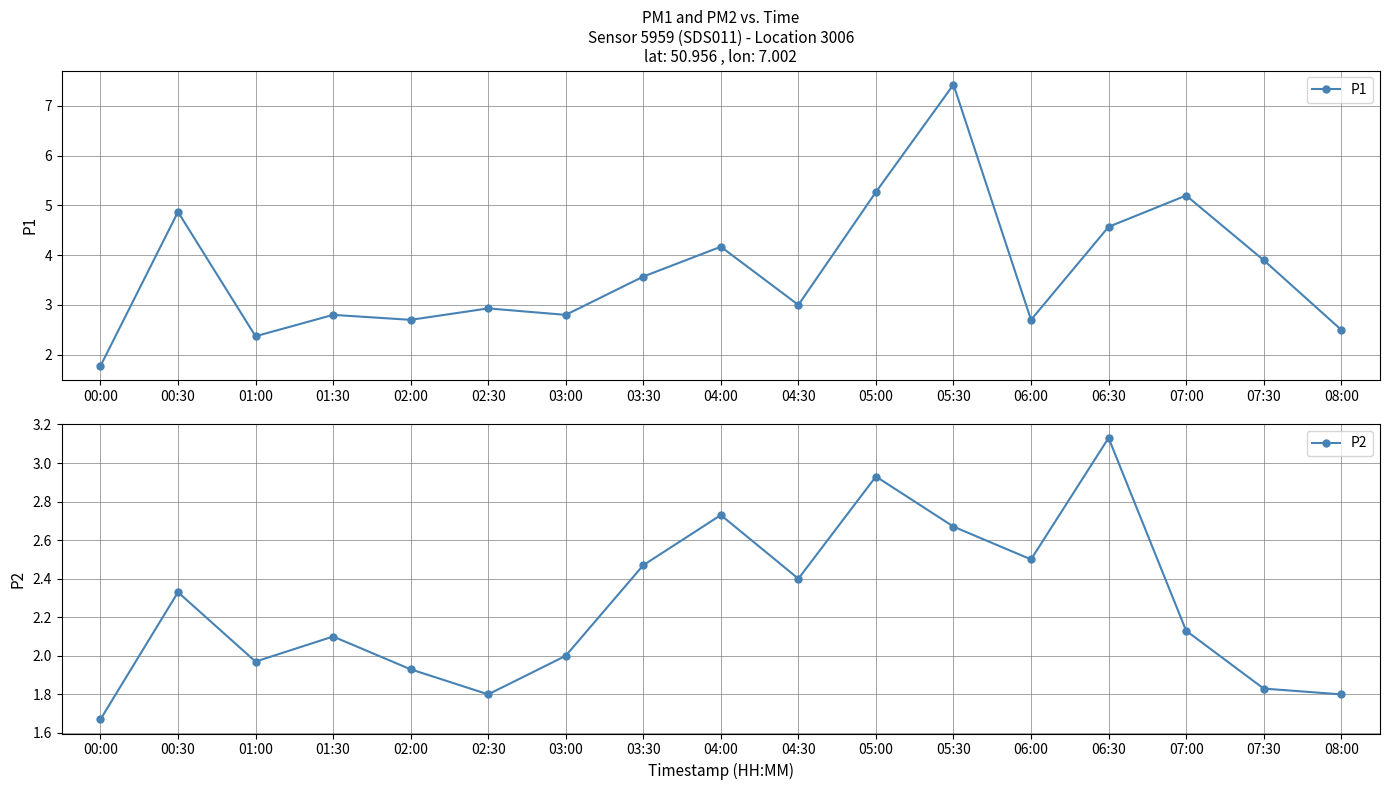

What is the sum of the P2 values at 06:30 and 02:30?

4.9